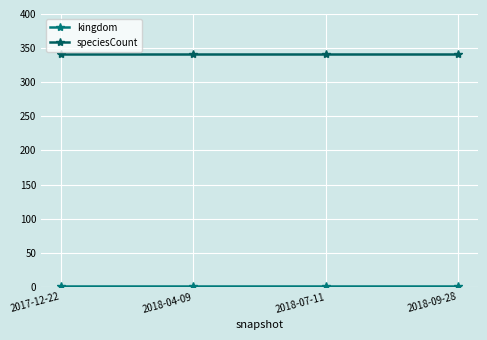

How many data points does each series have?

4